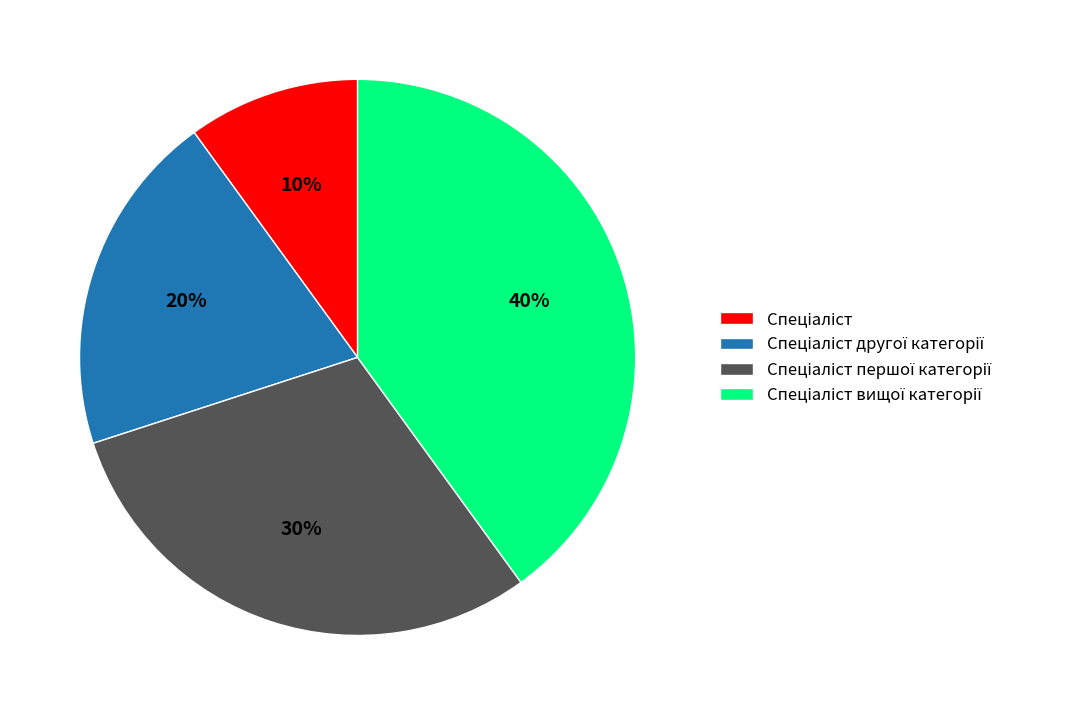

Count the number of slices in the pie.

4